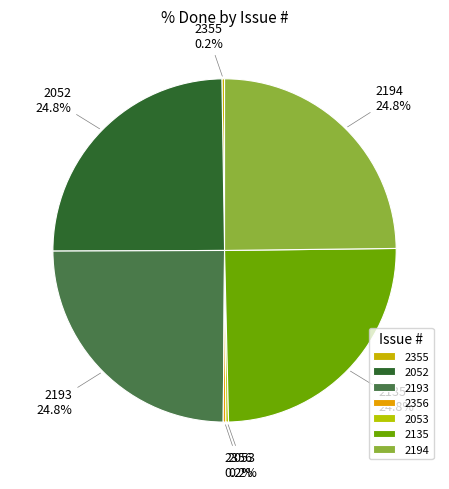

To the nearest percent, what is the combined percentage of 2135 and 2052?

50%